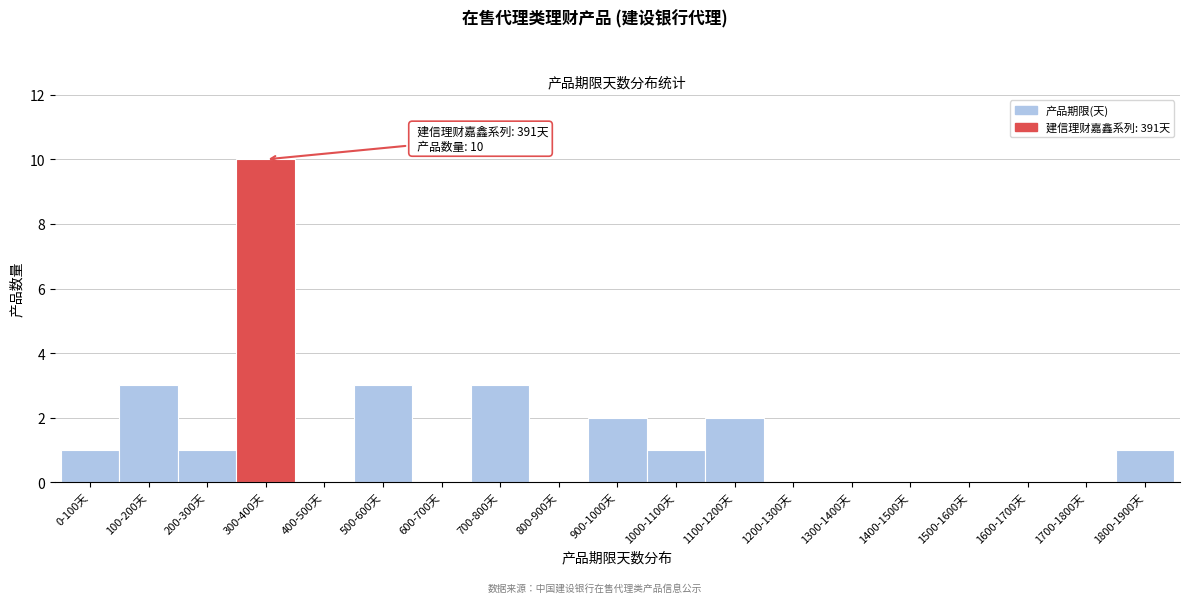

Reading right to left, list all the values displayed in this chart.

1800-1900天=1	1700-1800天=0	1600-1700天=0	1500-1600天=0	1400-1500天=0	1300-1400天=0	1200-1300天=0	1100-1200天=2	1000-1100天=1	900-1000天=2	800-900天=0	700-800天=3	600-700天=0	500-600天=3	400-500天=0	300-400天=10	200-300天=1	100-200天=3	0-100天=1